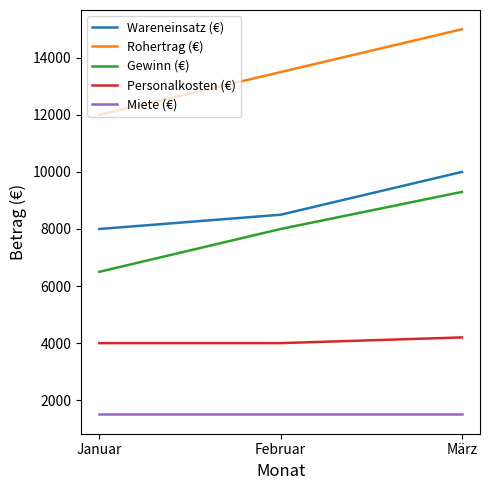

Which series has the widest spread of values?

Rohertrag (€)